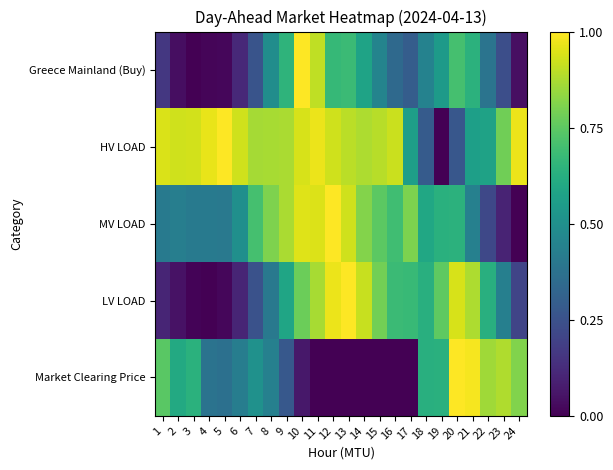

Rank the series at 19 from highest to lowest value.

LV LOAD, MV LOAD, Market Clearing Price, Greece Mainland (Buy), HV LOAD